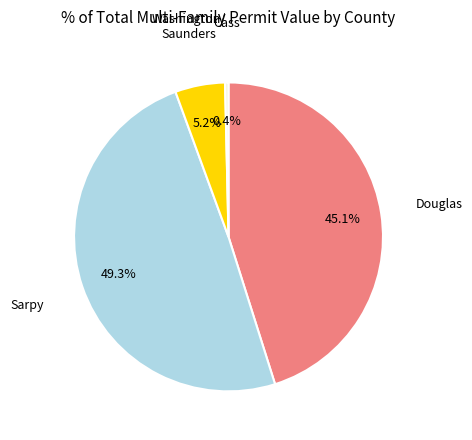

Is there a majority slice in this chart?

No